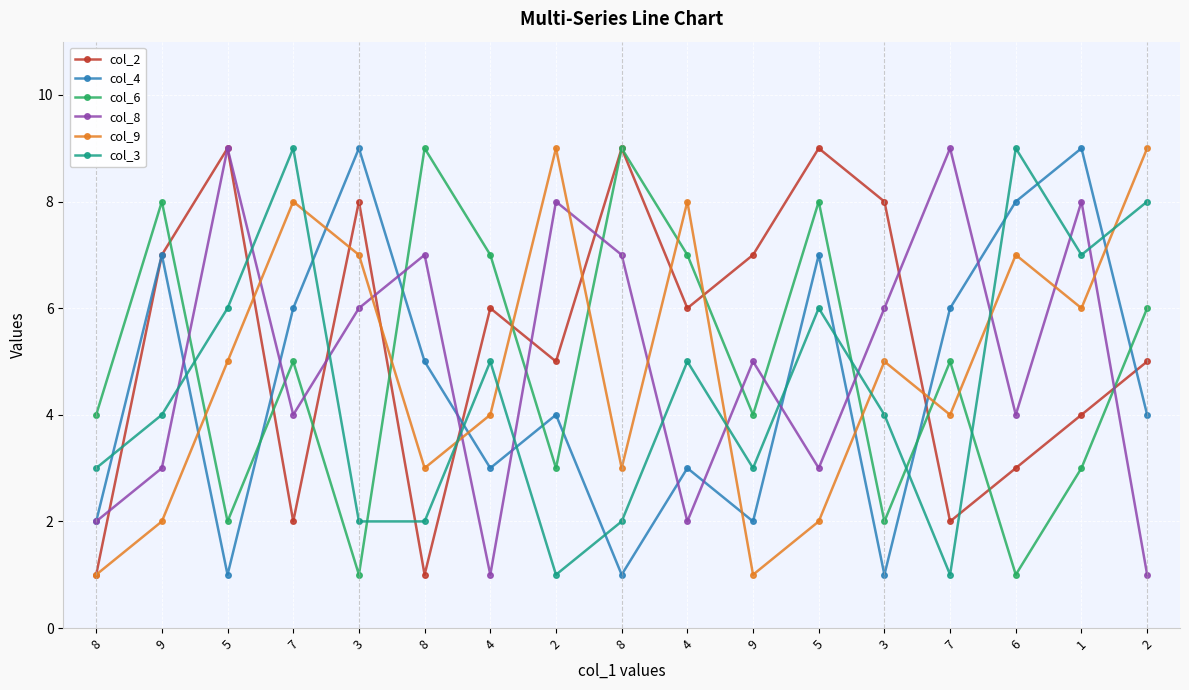

How many lines are shown in the chart?

6